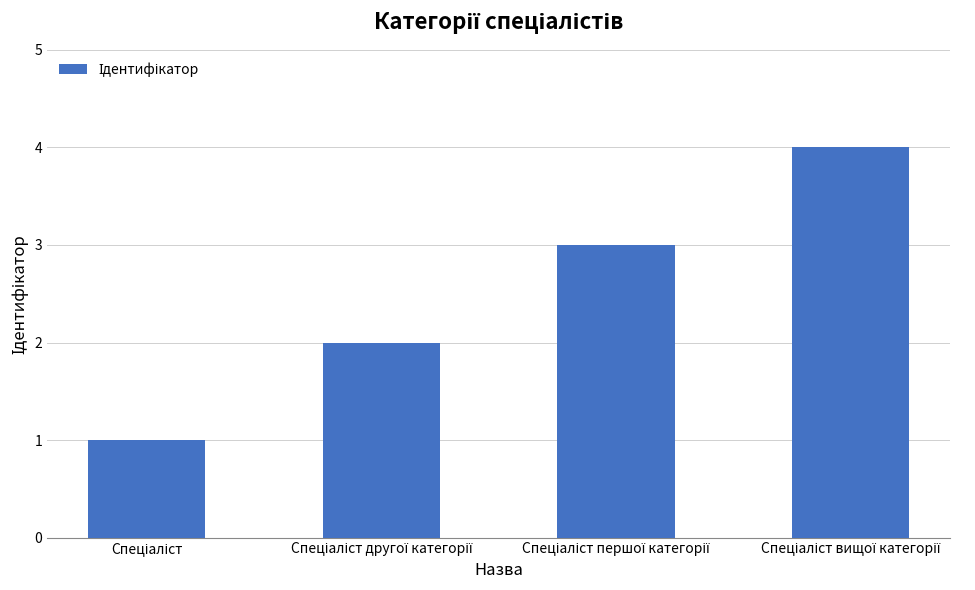

What is the sum of all values?

10